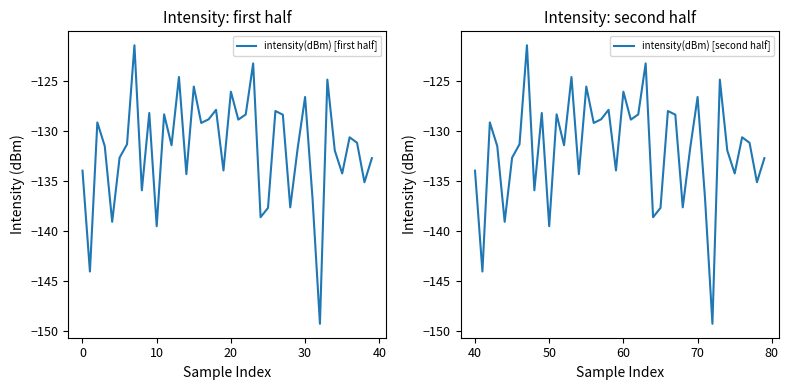

True or false: intensity(dBm) [first half] has a value of -51.7 at 27.

False